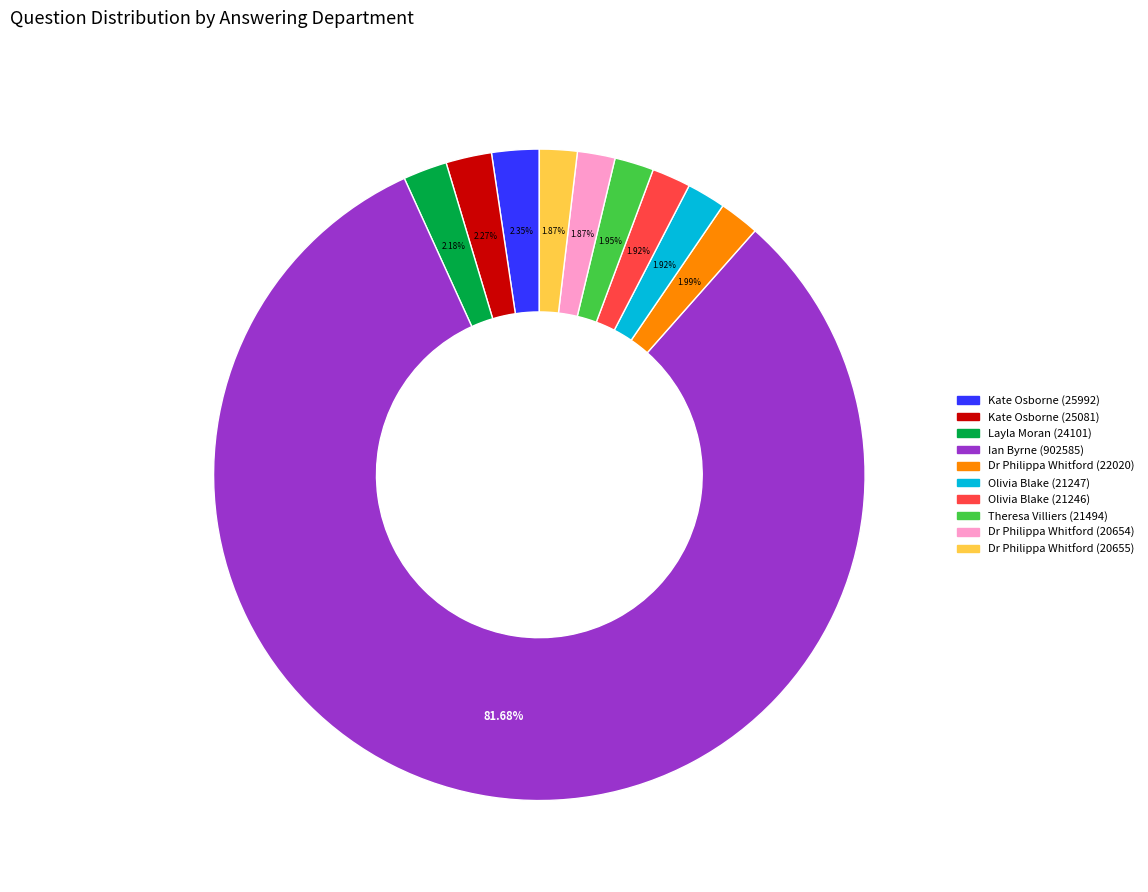

How many segments does this pie chart have?

10